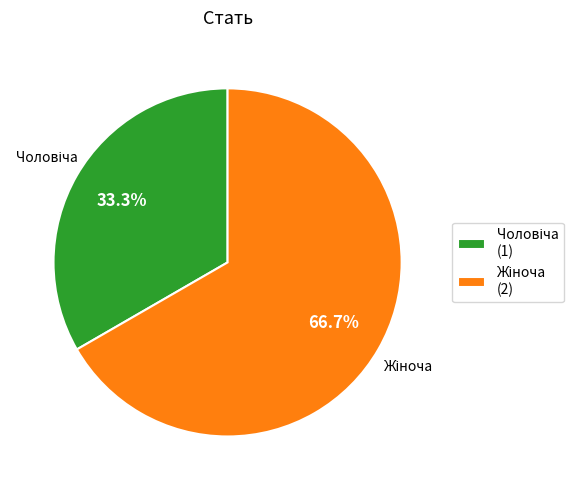

Count the number of slices in the pie.

2